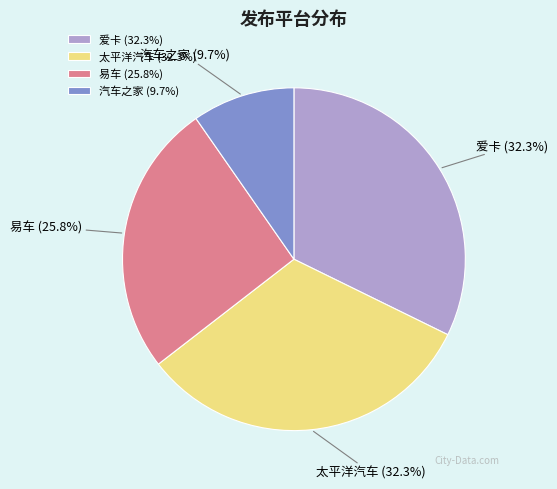

Count the number of slices in the pie.

4